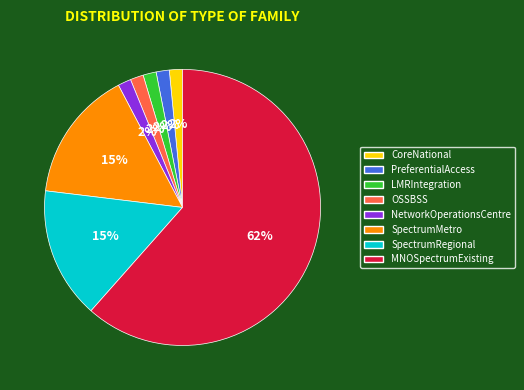

To the nearest percent, what is the average slice percentage?

12%